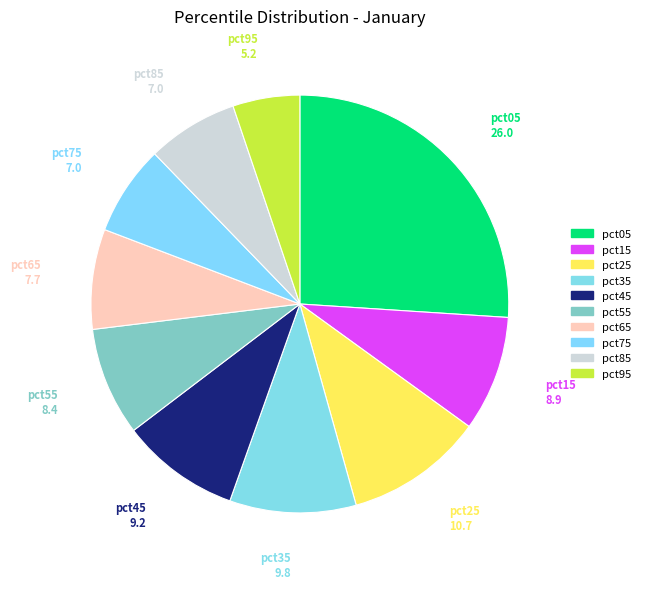

How many segments does this pie chart have?

10